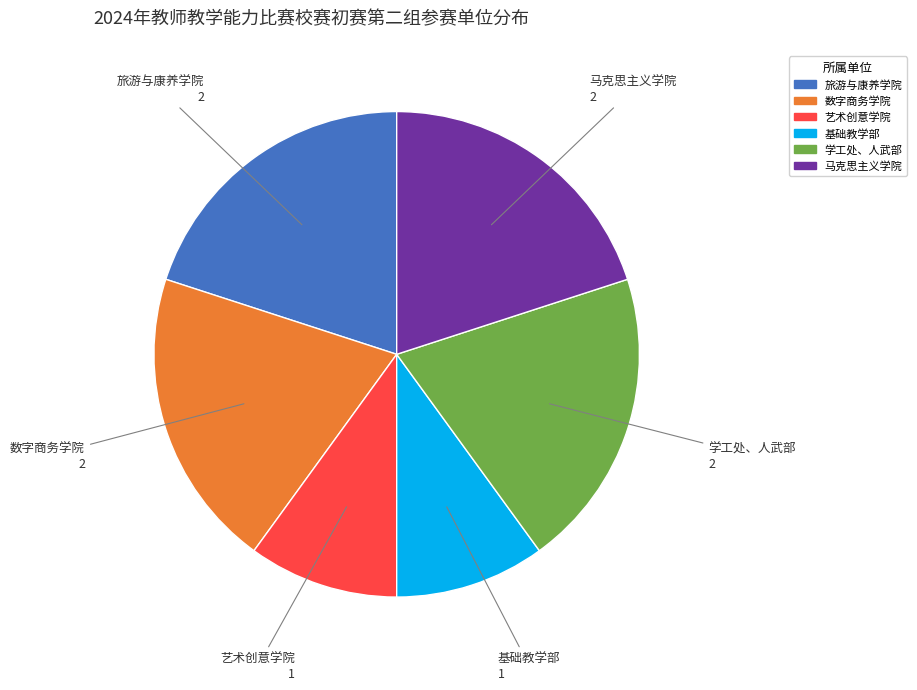

Is there any slice that represents more than half of the pie?

No